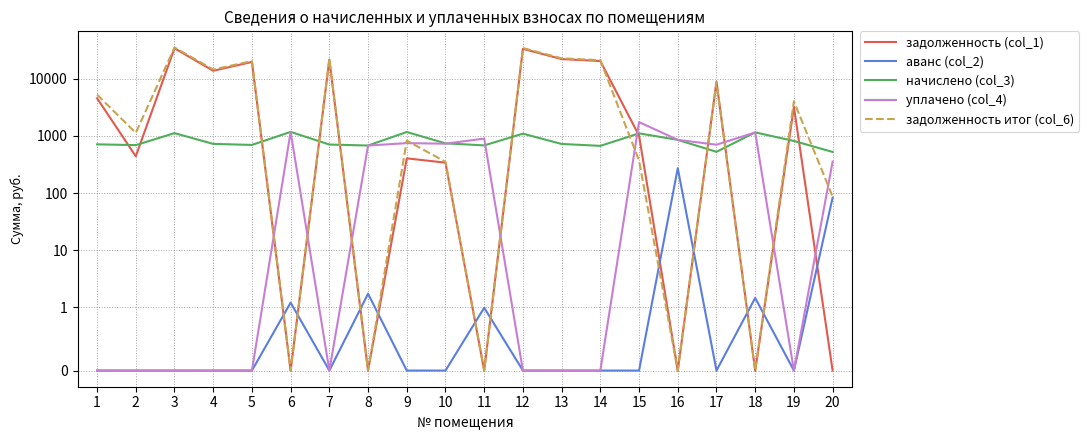

What is the total value across all series at 8?

1359.6